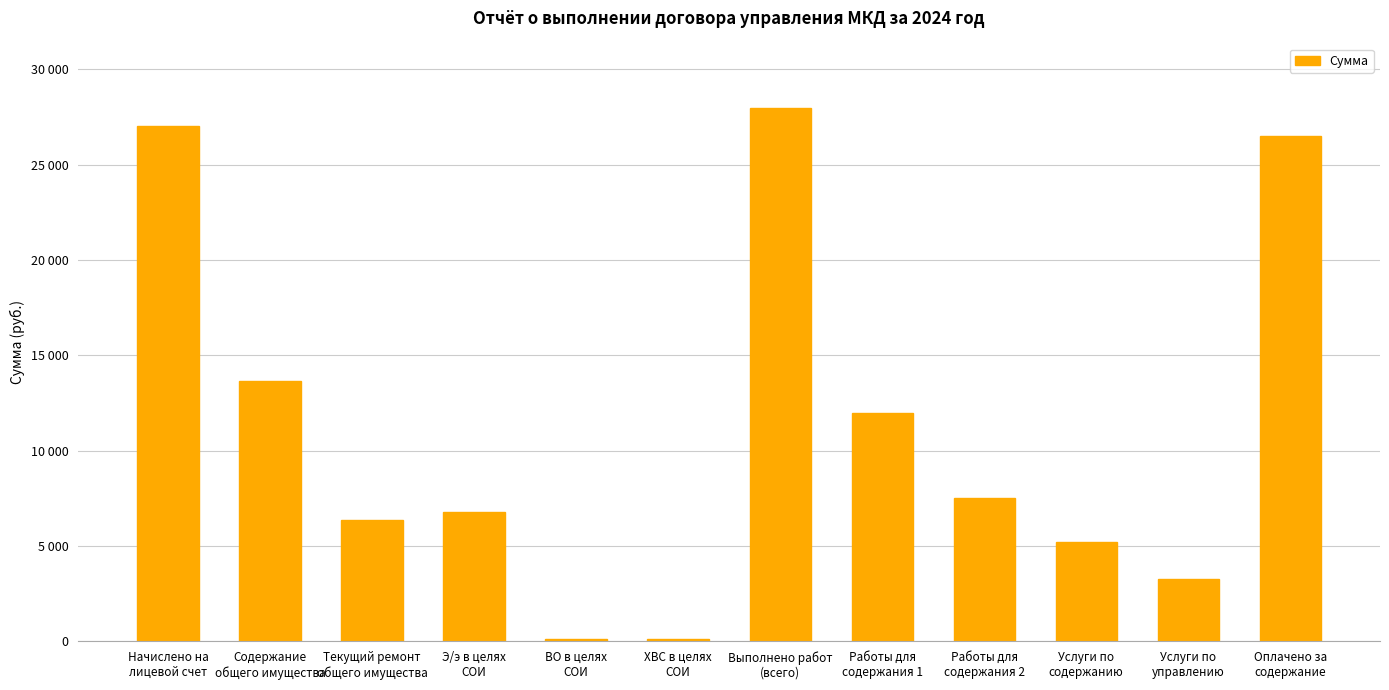

Does the chart contain stacked bars?

No